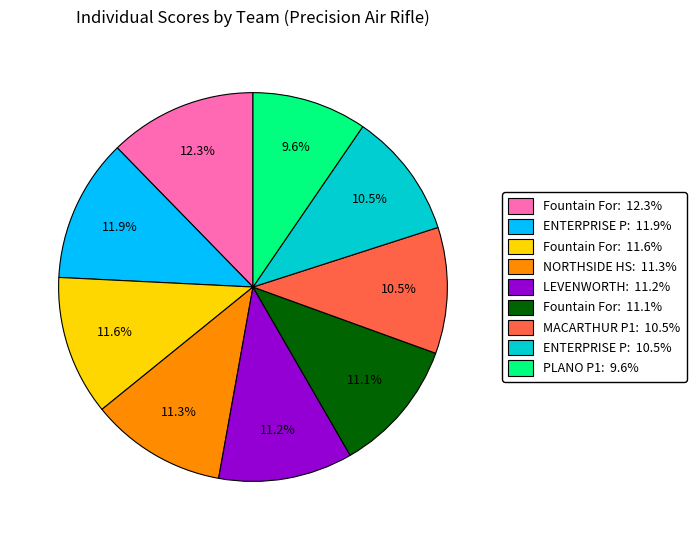

Combined, do NORTHSIDE HS: 11.3% and LEVENWORTH: 11.2% account for over 50%?

No